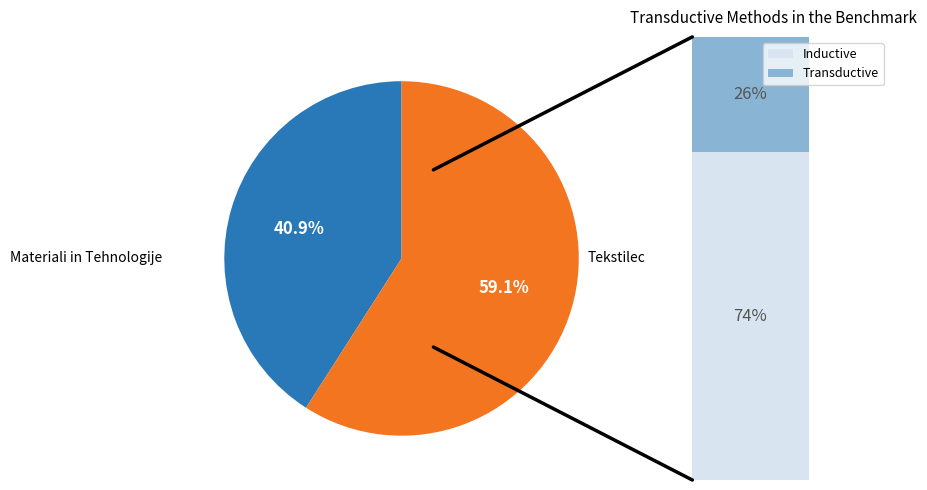

To the nearest percent, what is the difference between the Materiali in Tehnologije and Tekstilec slice percentages?

18%